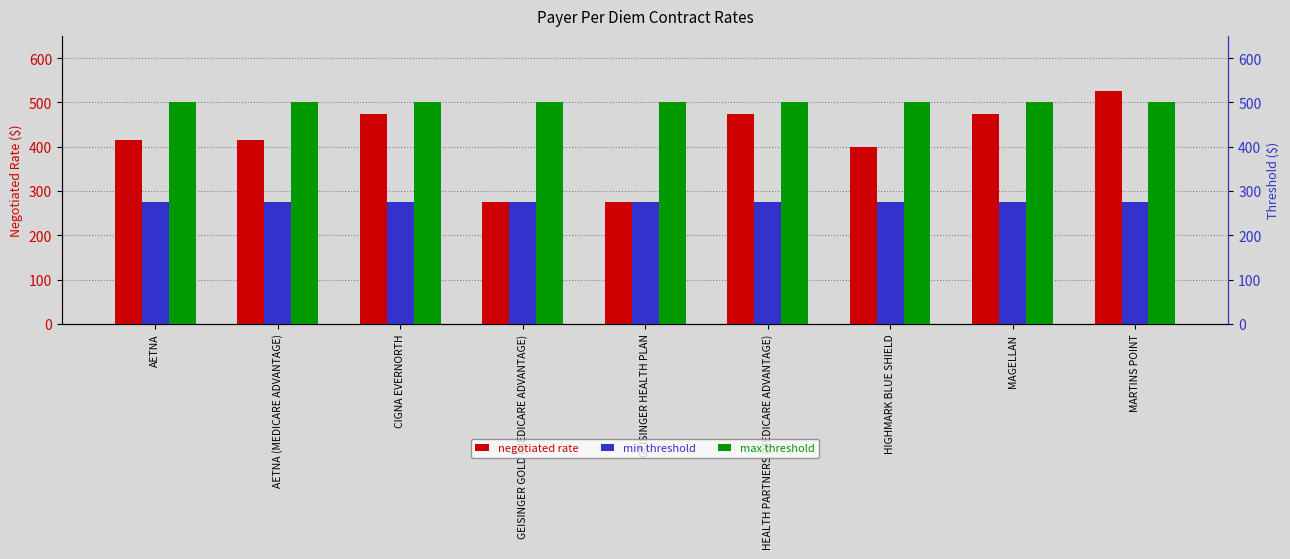

What is the label of the 6th bar from the right?

GEISINGER GOLD (MEDICARE ADVANTAGE)